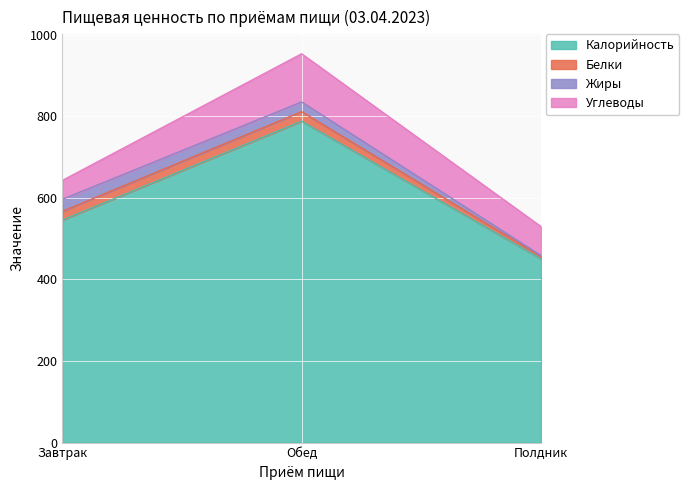

What is the label of the 3rd point from the left?

Полдник